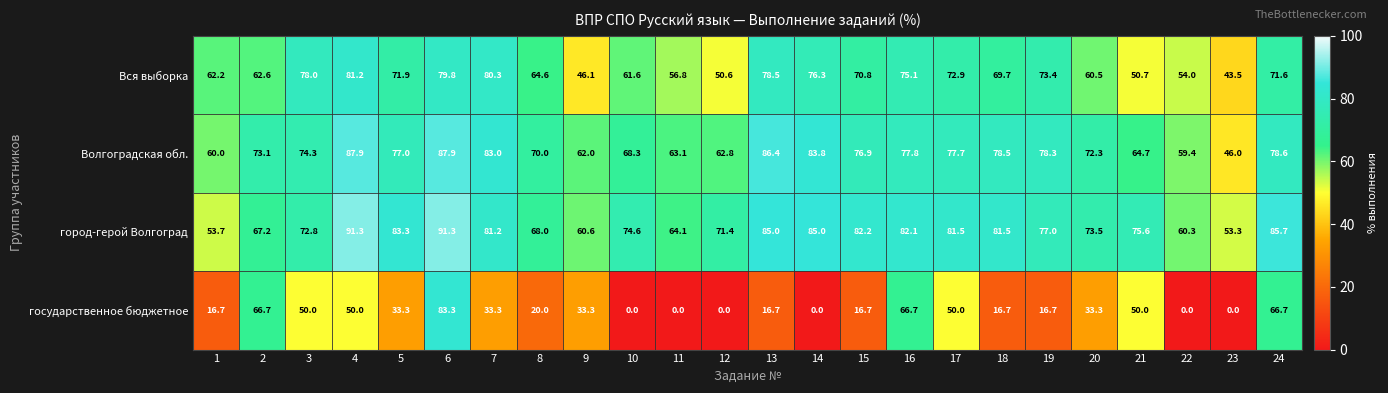

Which series has the largest range (max minus min)?

государственное бюджетное